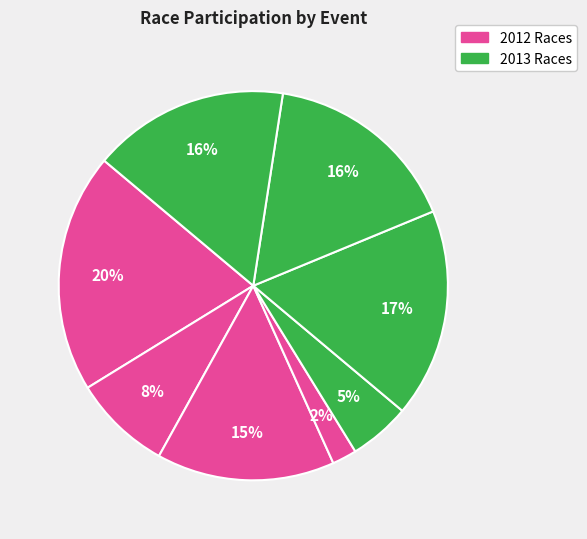

To the nearest percent, what is the average slice percentage?

12%